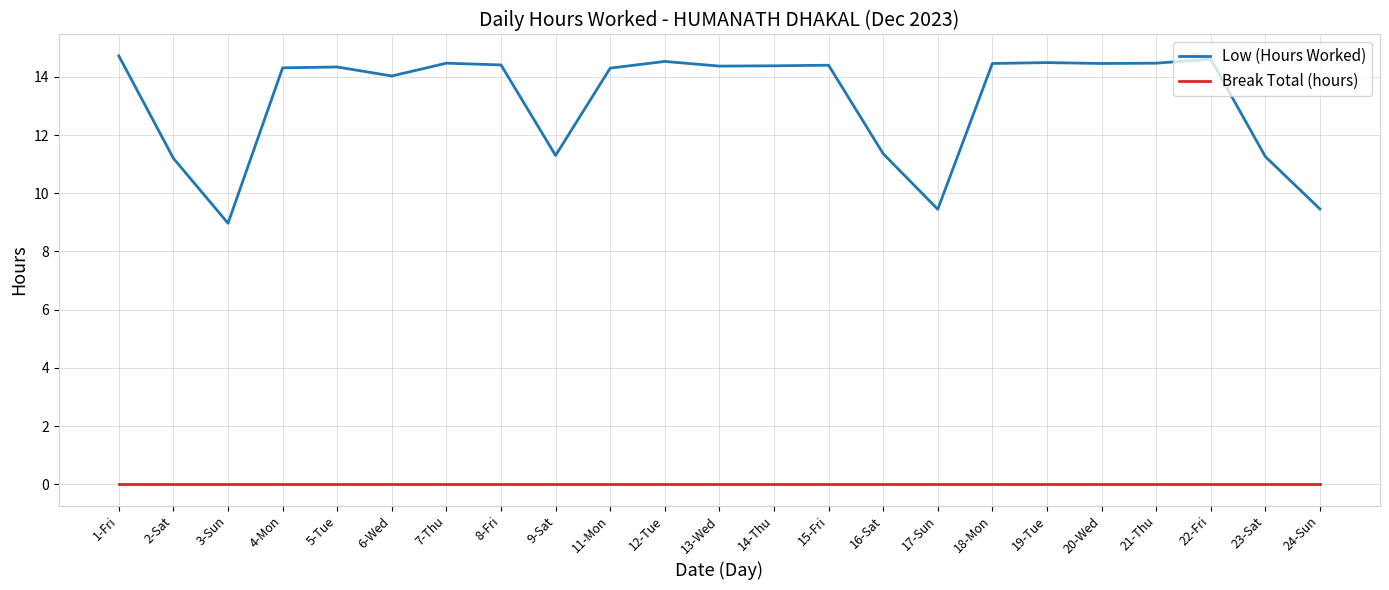

What position from the left is 11-Mon?

10